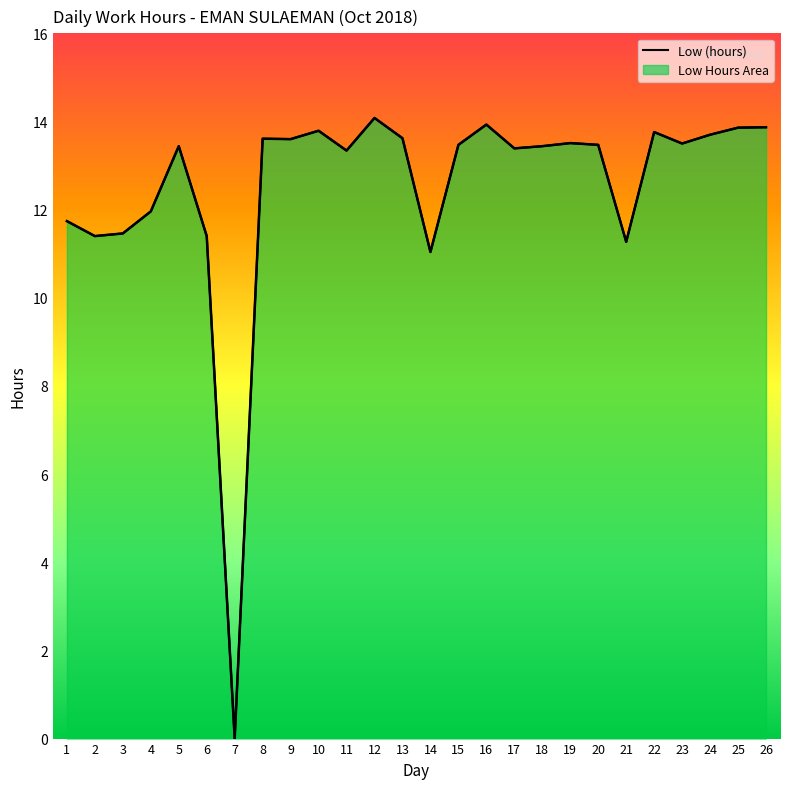

Reading left to right, list all the values displayed in this chart.

11.7	11.4	11.5	12.0	13.4	11.4	0.0	13.6	13.6	13.8	13.3	14.1	13.6	11.0	13.5	13.9	13.4	13.4	13.5	13.5	11.3	13.8	13.5	13.7	13.9	13.9